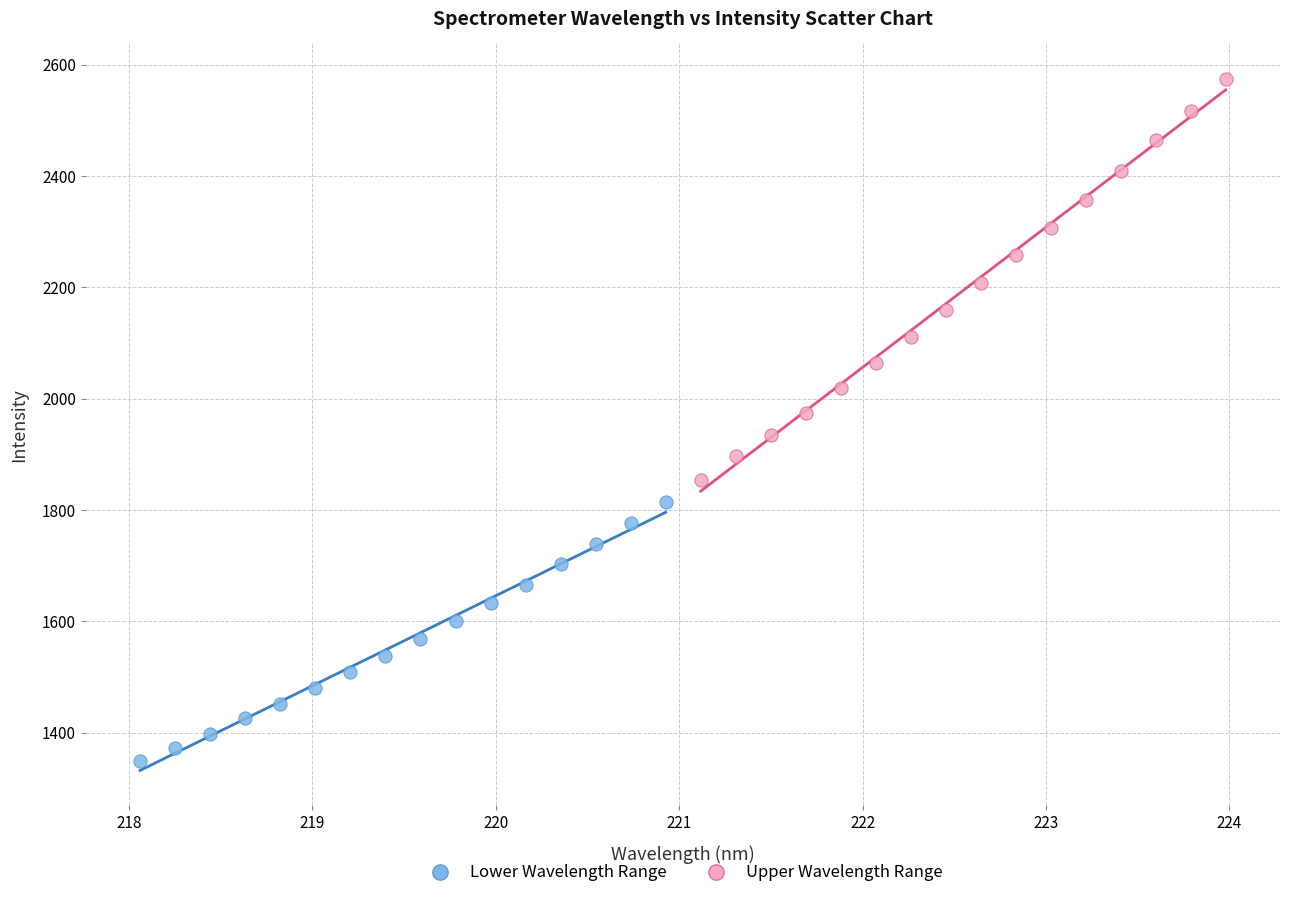

Which series has the widest spread of Y values?

Upper Wavelength Range